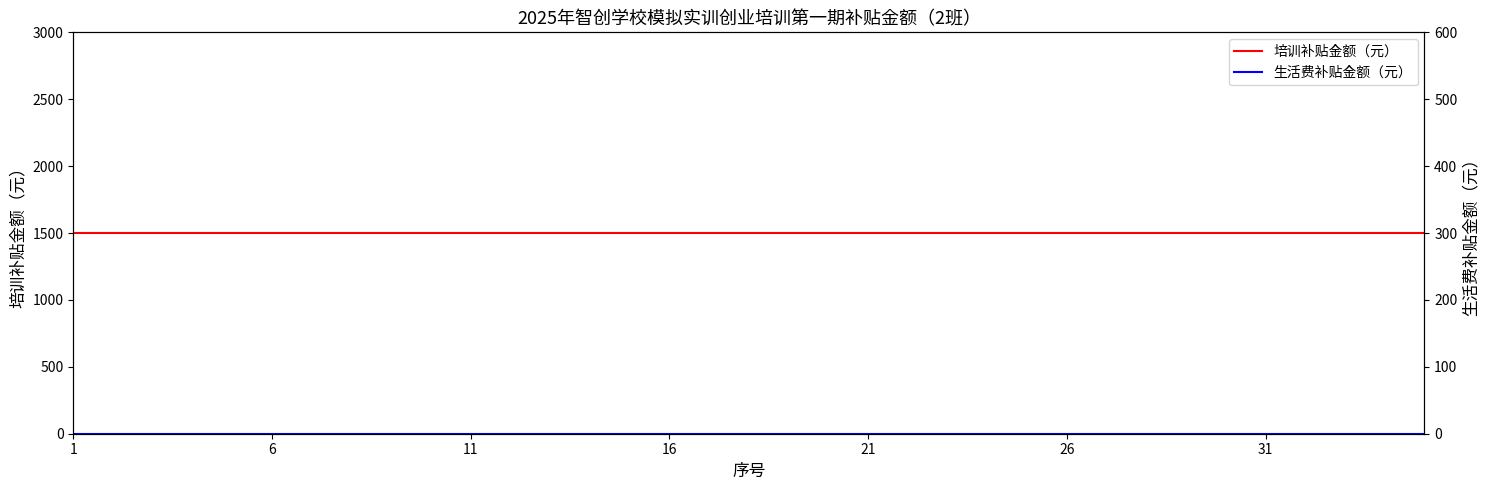

What is the lowest value of the 培训补贴金额（元） series?

1500